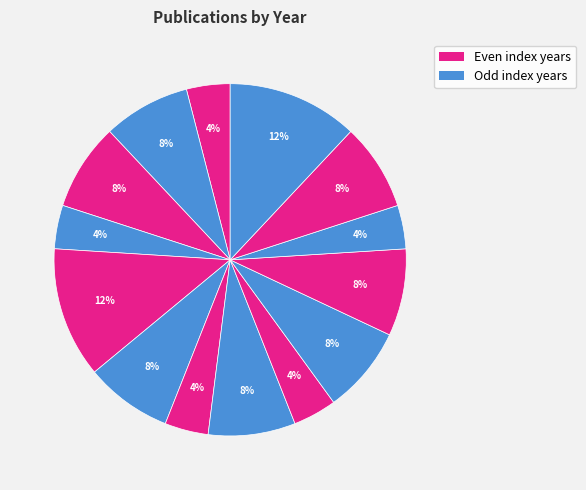

Which slice is the largest?

2011